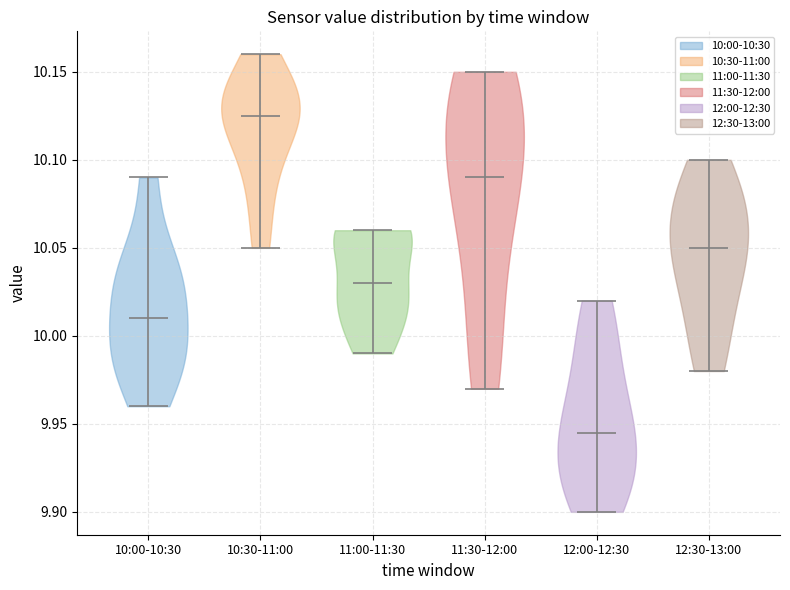

What is the lowest point the violin for 12:30-13:00 reaches on the y-axis? The values are not printed on the chart, so give them approximately, as read against the axis.

9.980